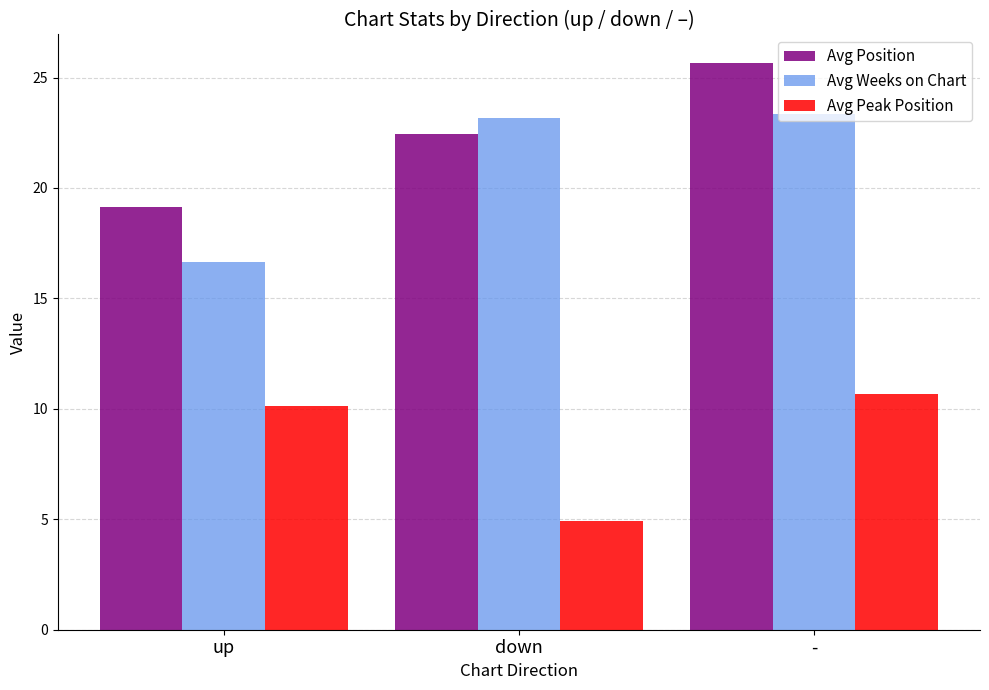

The value of Avg Position at - is 44.5. True or false?

False